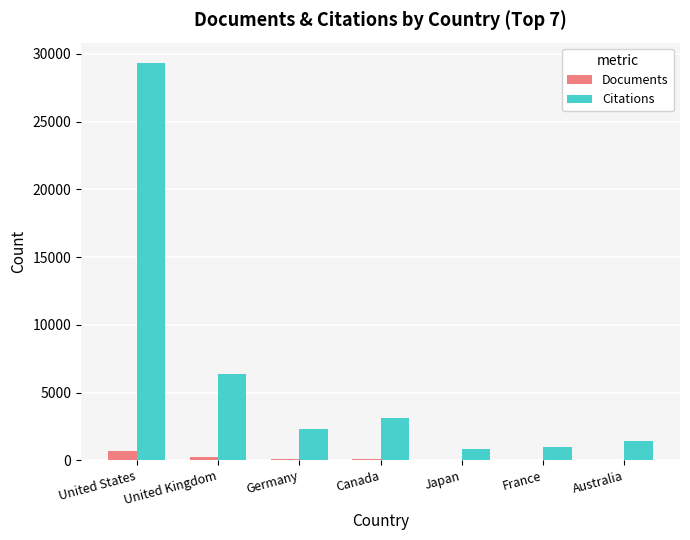

Is the value of Documents at United Kingdom greater than the value of Citations at France?

No